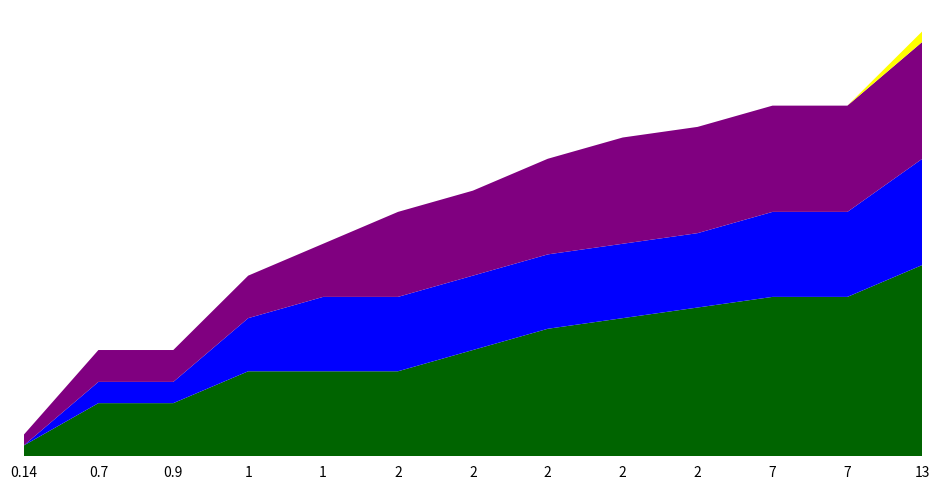

Reading left to right, extract all data points from this chart.

香港確診累計: 1	5	5	8	8	8	10	12	13	14	15	15	18
マカオ確診累計: 0	2	2	5	7	7	7	7	7	7	8	8	10
台湾確診累計: 1	3	3	4	5	8	8	9	10	10	10	10	11
香港死者累計: 0	0	0	0	0	0	0	0	0	0	0	0	1
香港治癒累計: 0	0	0	0	0	0	0	0	0	0	0	0	0
マカオ治癒累計: 0	0	0	0	0	0	0	0	0	0	0	0	0